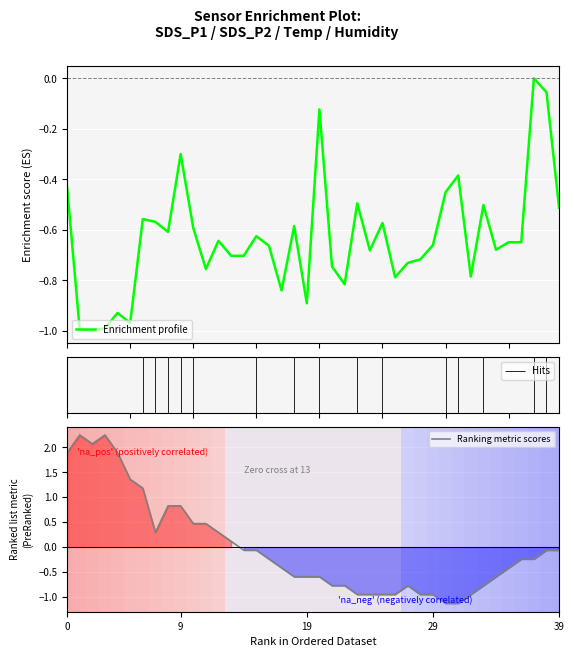

How many data points in Enrichment profile are less than 0?

39